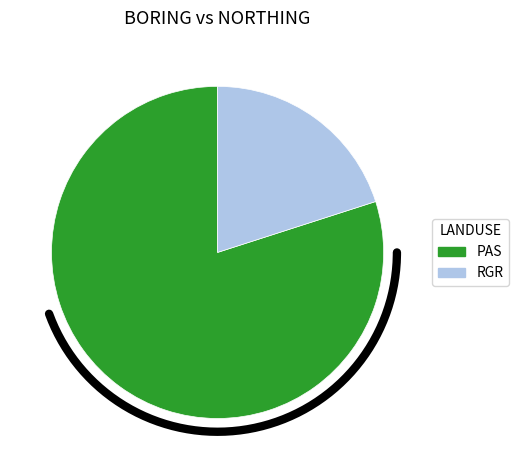

Is it true that 3 is 21% of the pie?

False